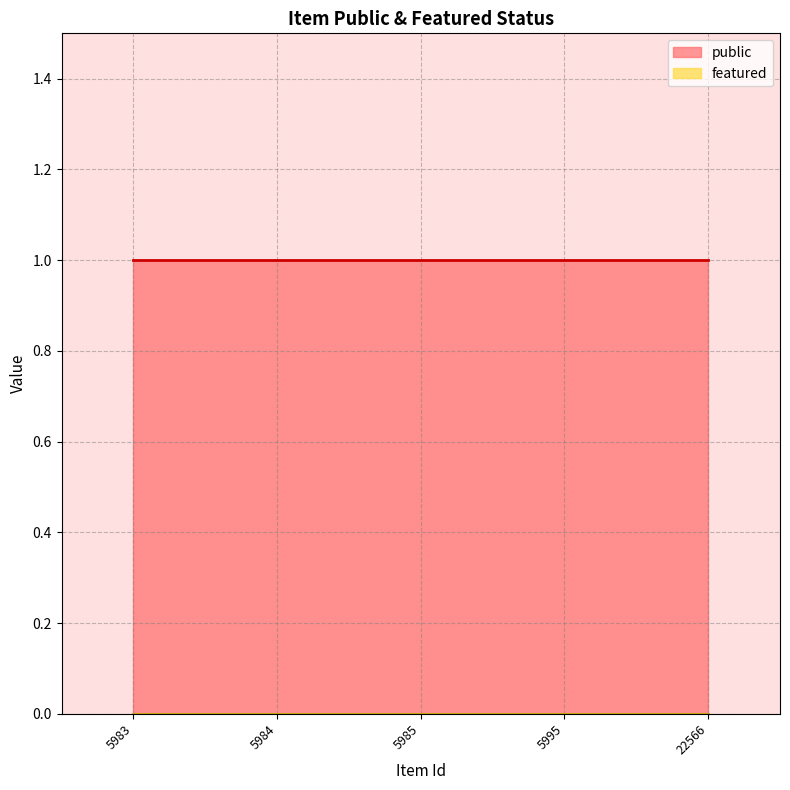

Is it true that featured equals 0 at 5985?

True